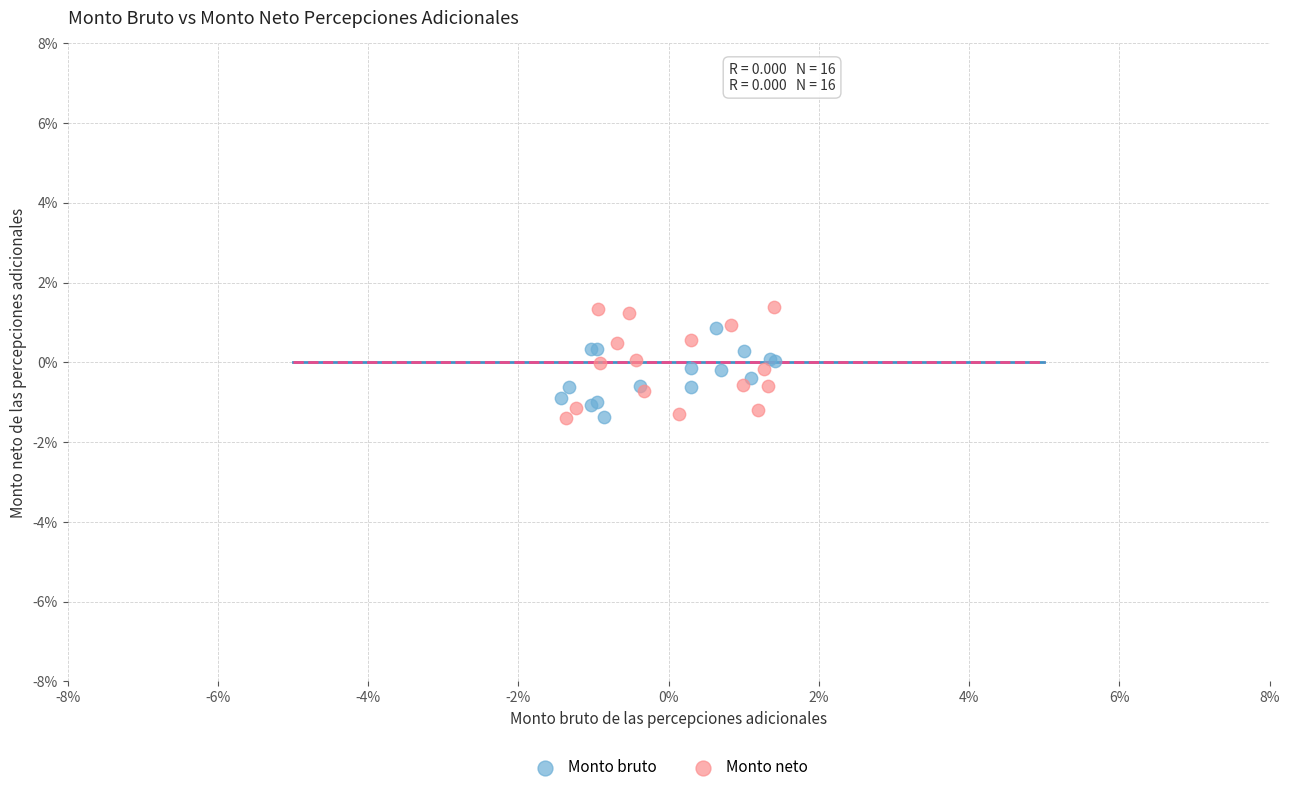

What are all the series names shown in the legend?

Monto bruto, Monto neto